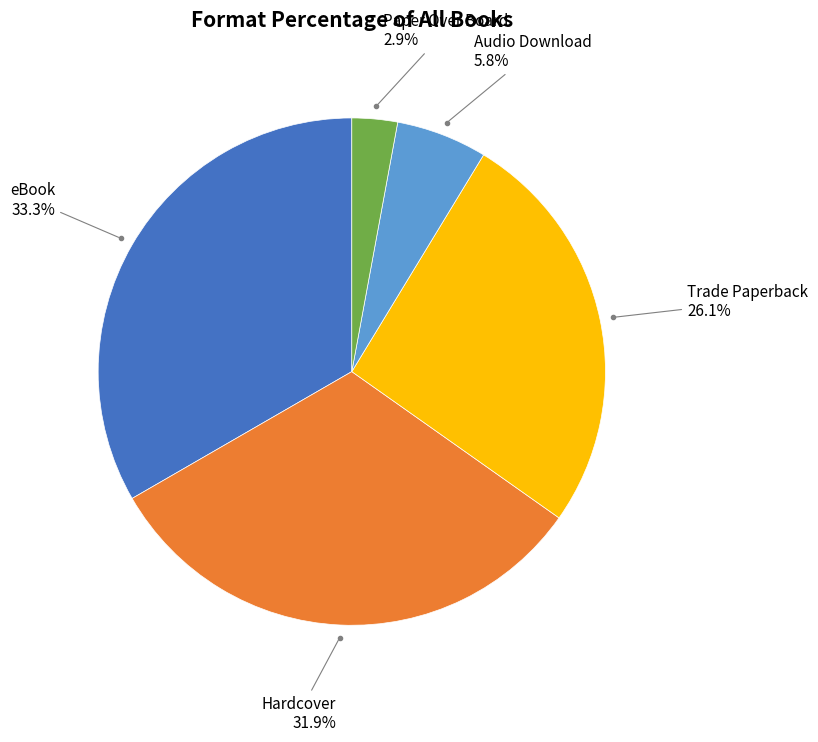

Is there a majority slice in this chart?

No